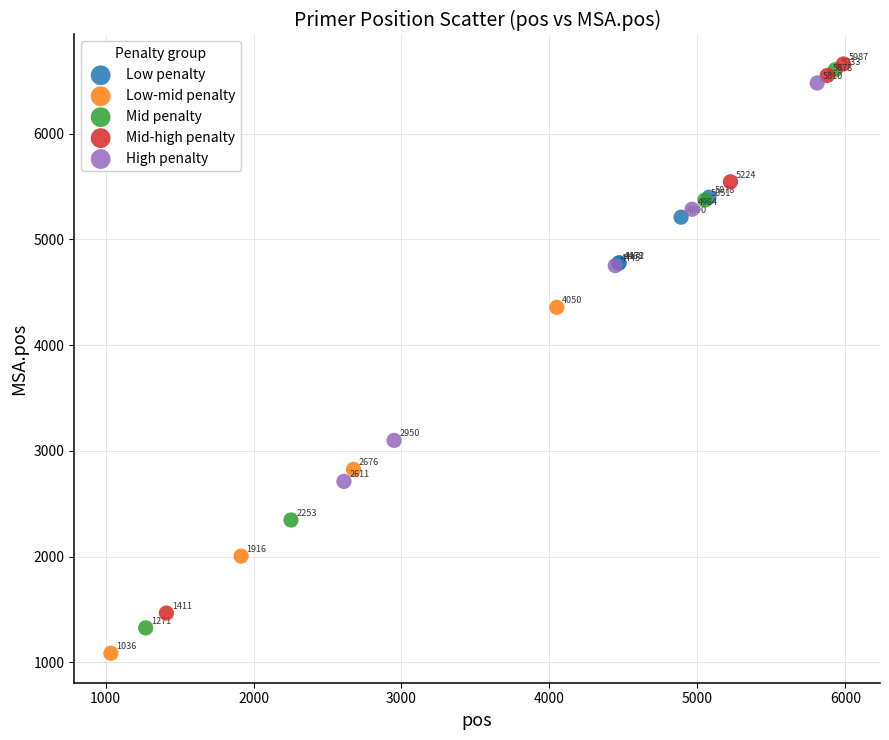

Which series has the widest spread of Y values?

Mid penalty